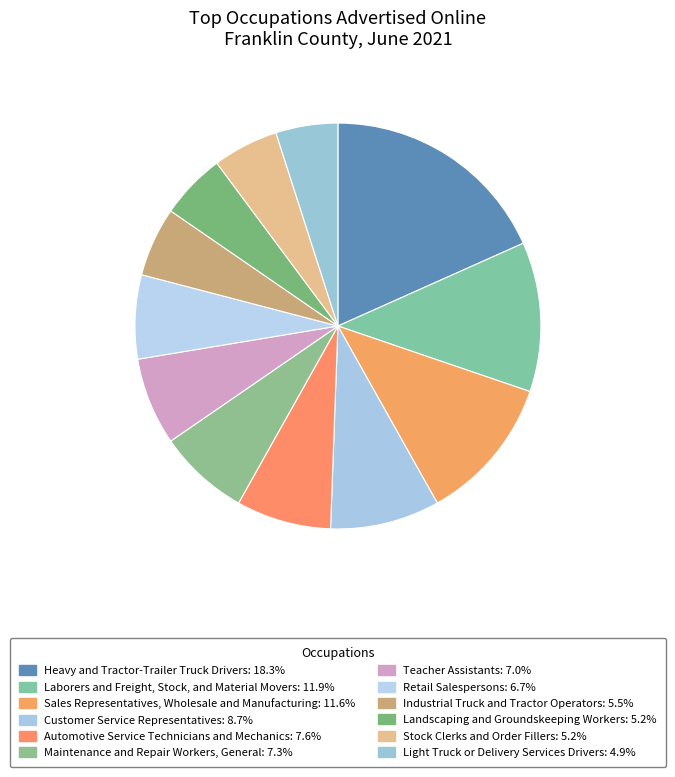

Count the number of slices in the pie.

12